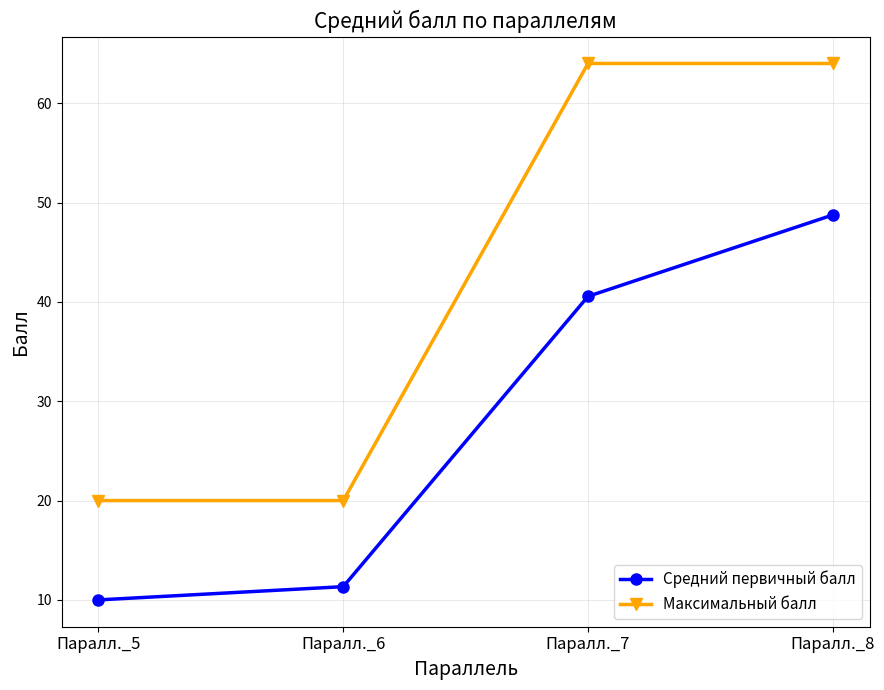

How many lines are shown in the chart?

2